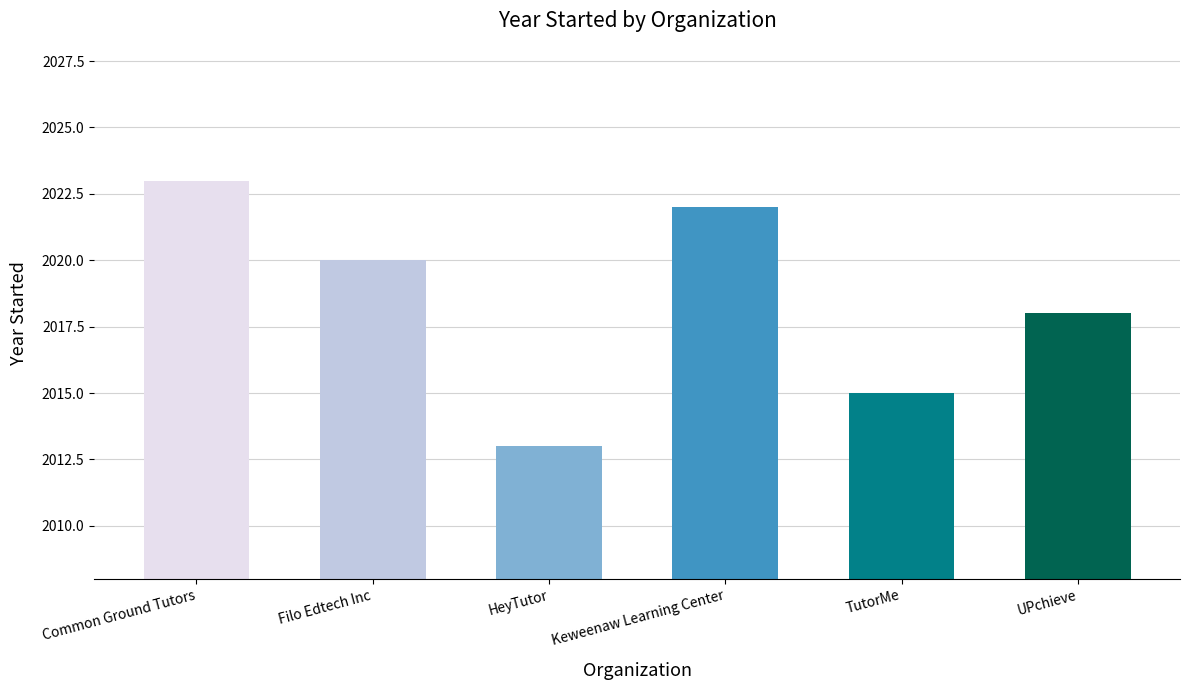

What is the sum of all values?

12111